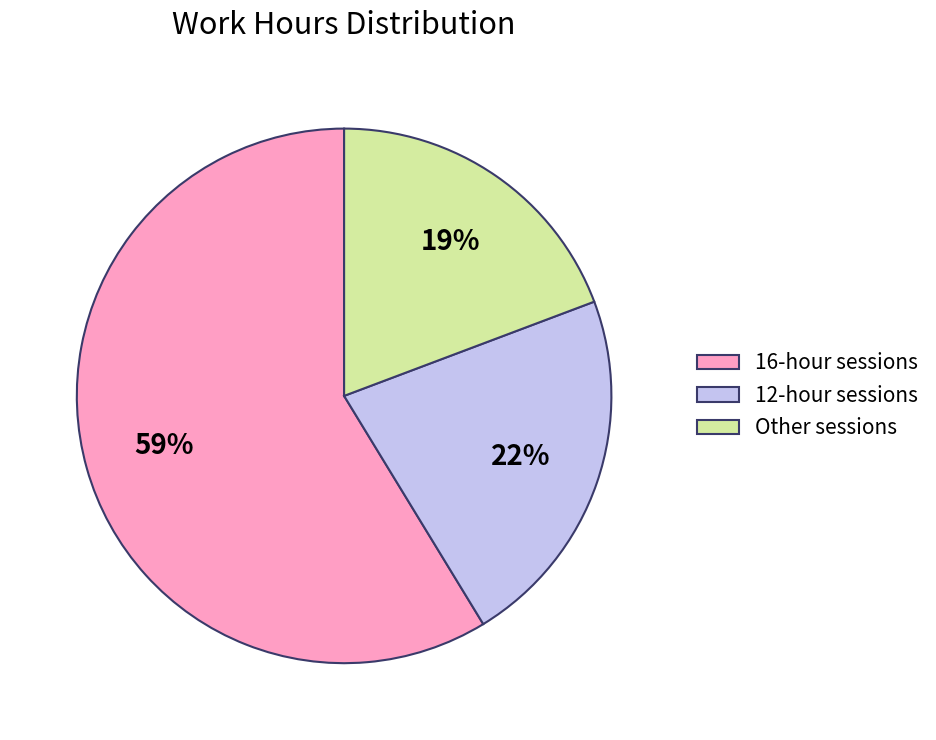

How many segments does this pie chart have?

3